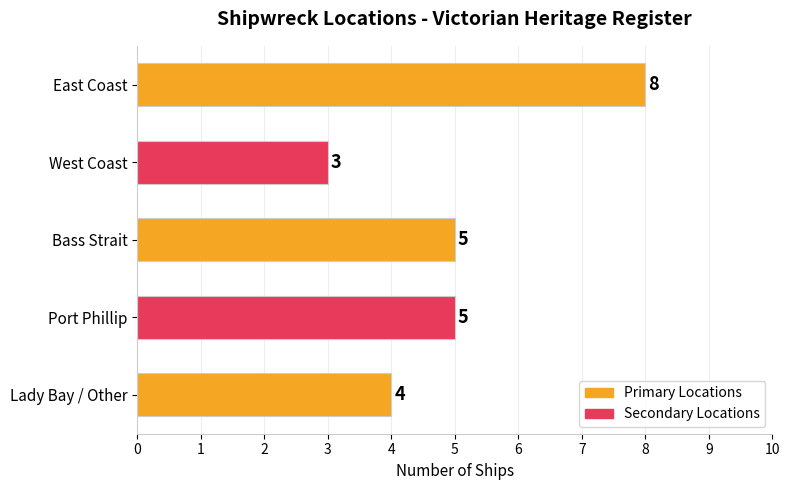

What is the ratio of the value at Port Phillip to the value at West Coast?

1.7